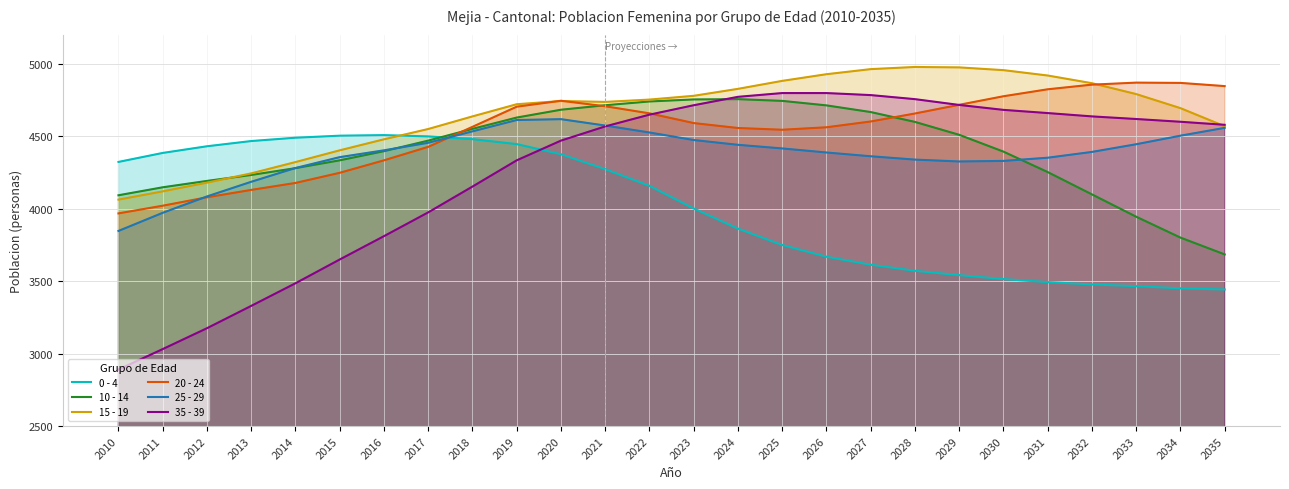

What are all the series names shown in the legend?

0 - 4, 10 - 14, 15 - 19, 20 - 24, 25 - 29, 35 - 39